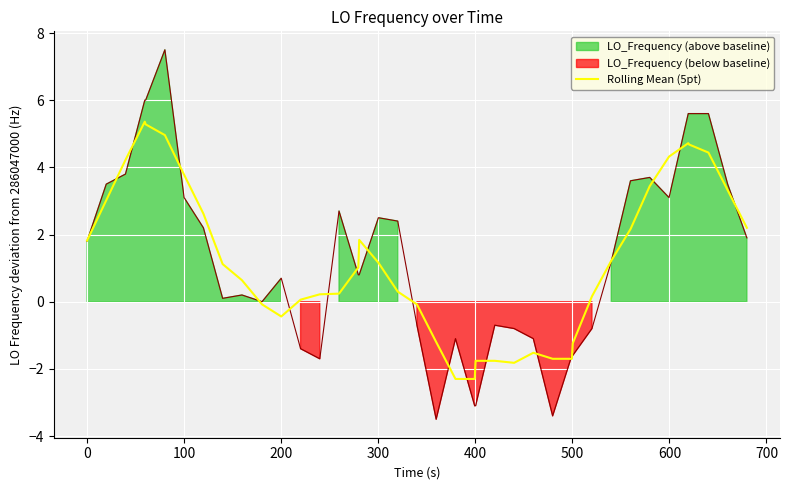

How many negative values are there?

13